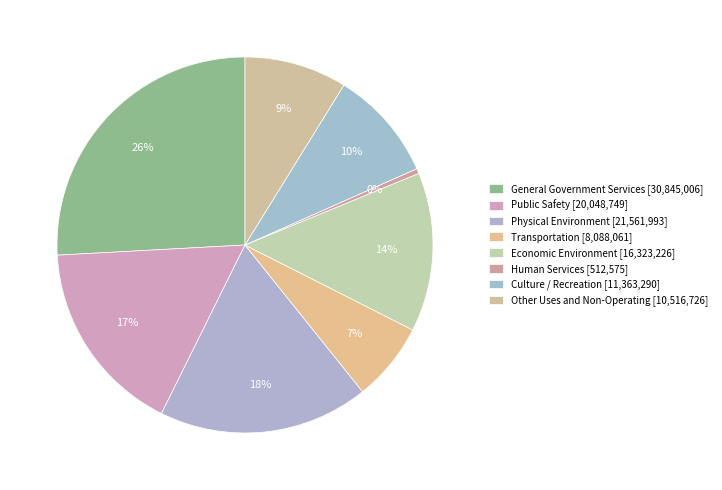

Rank the categories by value from highest to lowest.

General Government Services, Physical Environment, Public Safety, Economic Environment, Culture / Recreation, Other Uses and Non-Operating, Transportation, Human Services